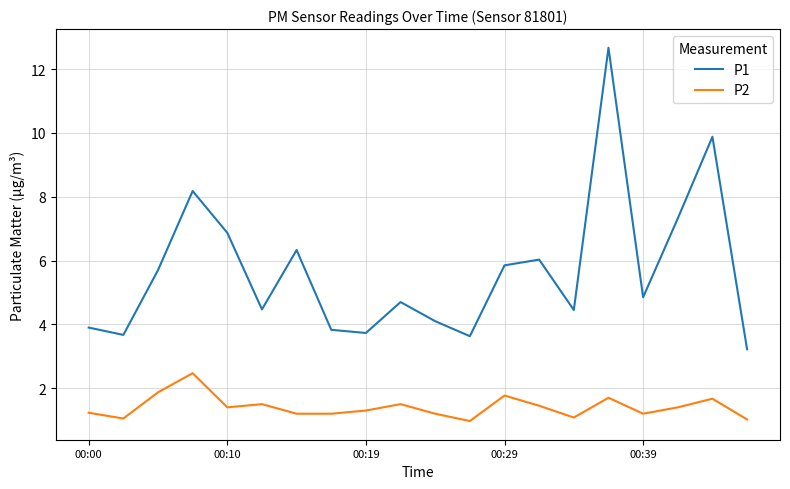

Which series has the largest range (max minus min)?

P1